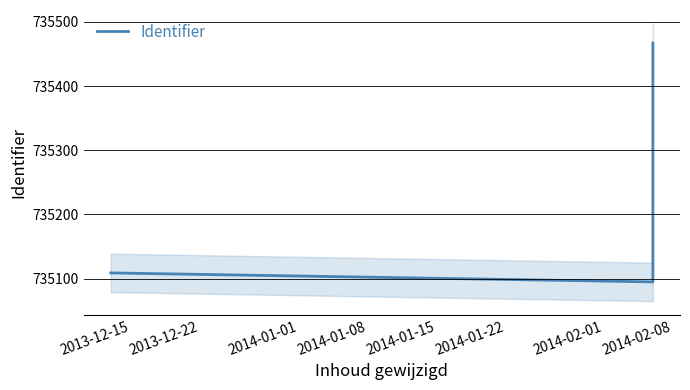

What is the ratio of the value at 2013-12-15 to the value at 2014-01-08?

1.0